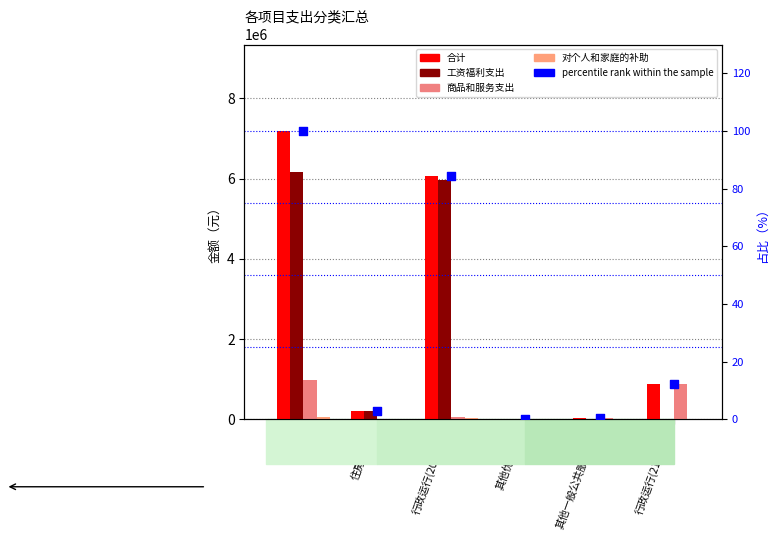

Which series reaches the minimum Y coordinate?

工资福利支出